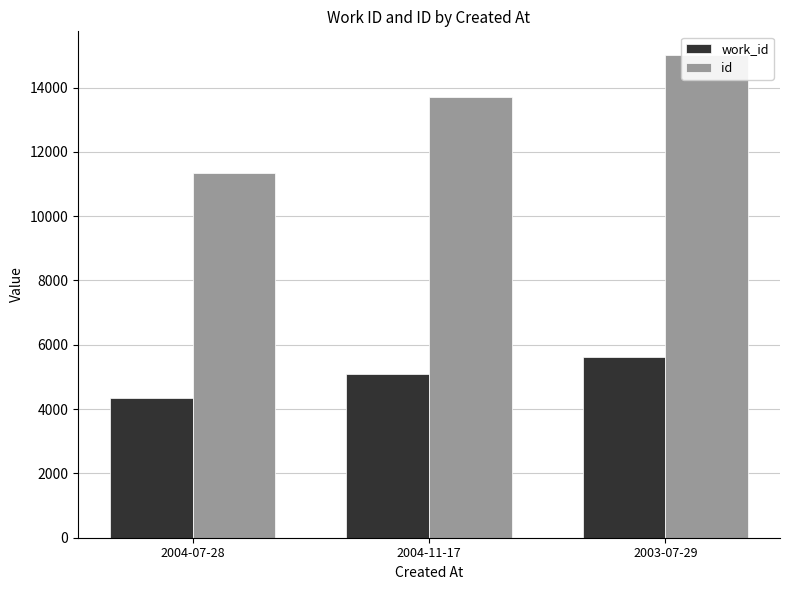

What is the approximate value of id at 2003-07-29, to the nearest 100?

15000